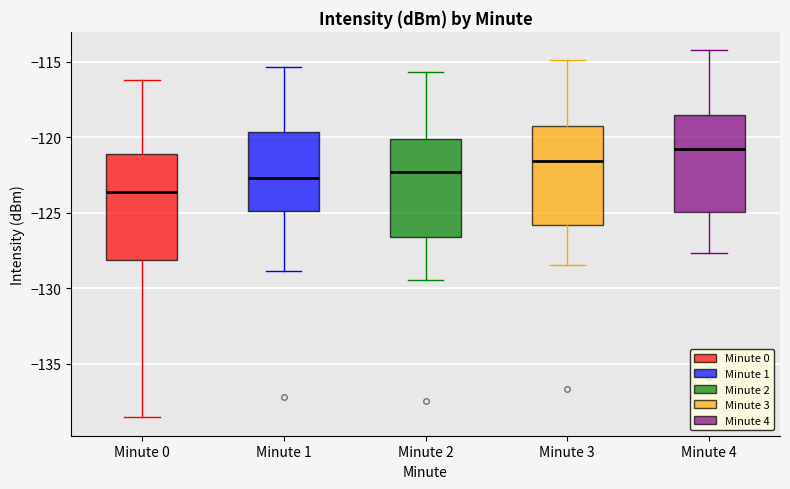

Which box has the lowest median line?

Minute 0